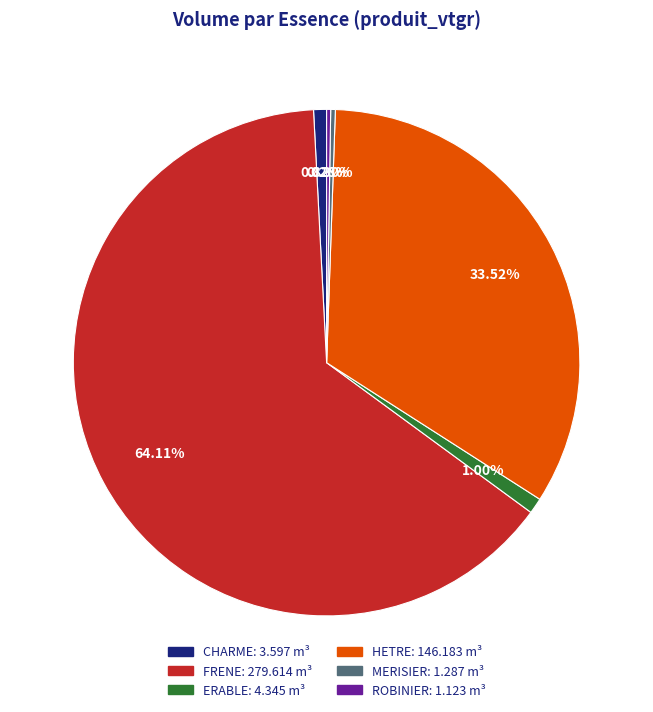

What percentage is the HETRE slice, to the nearest percent?

34%